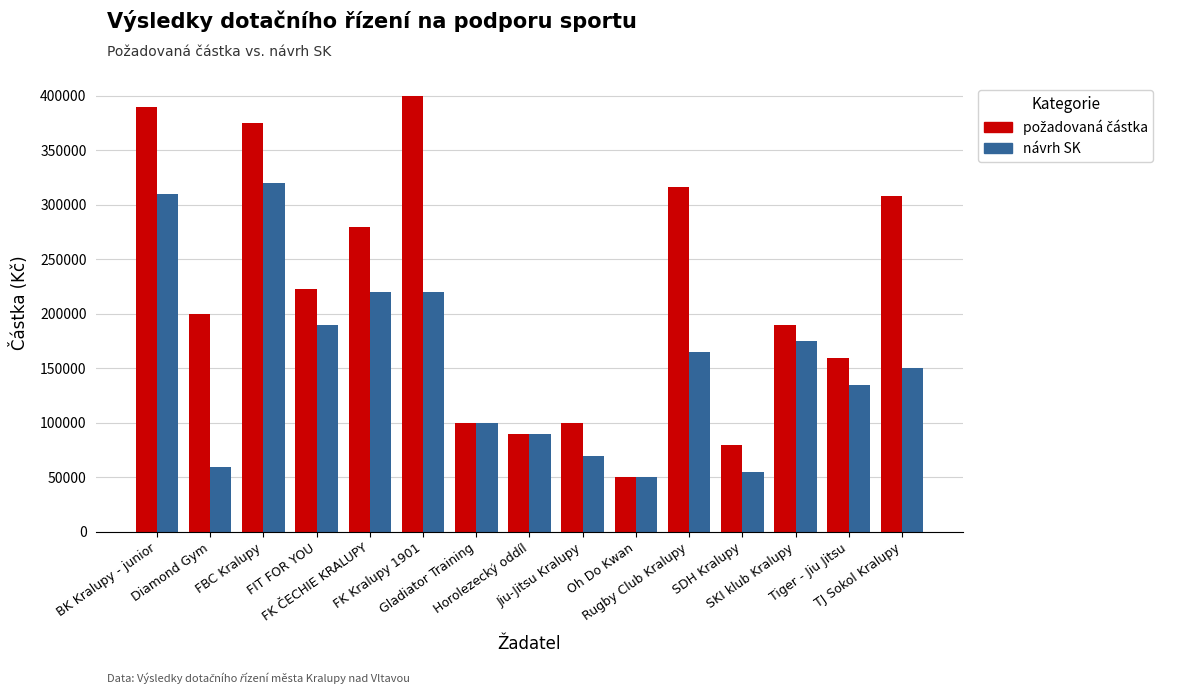

What is the difference between the maximum and minimum values in the návrh SK series?

270000